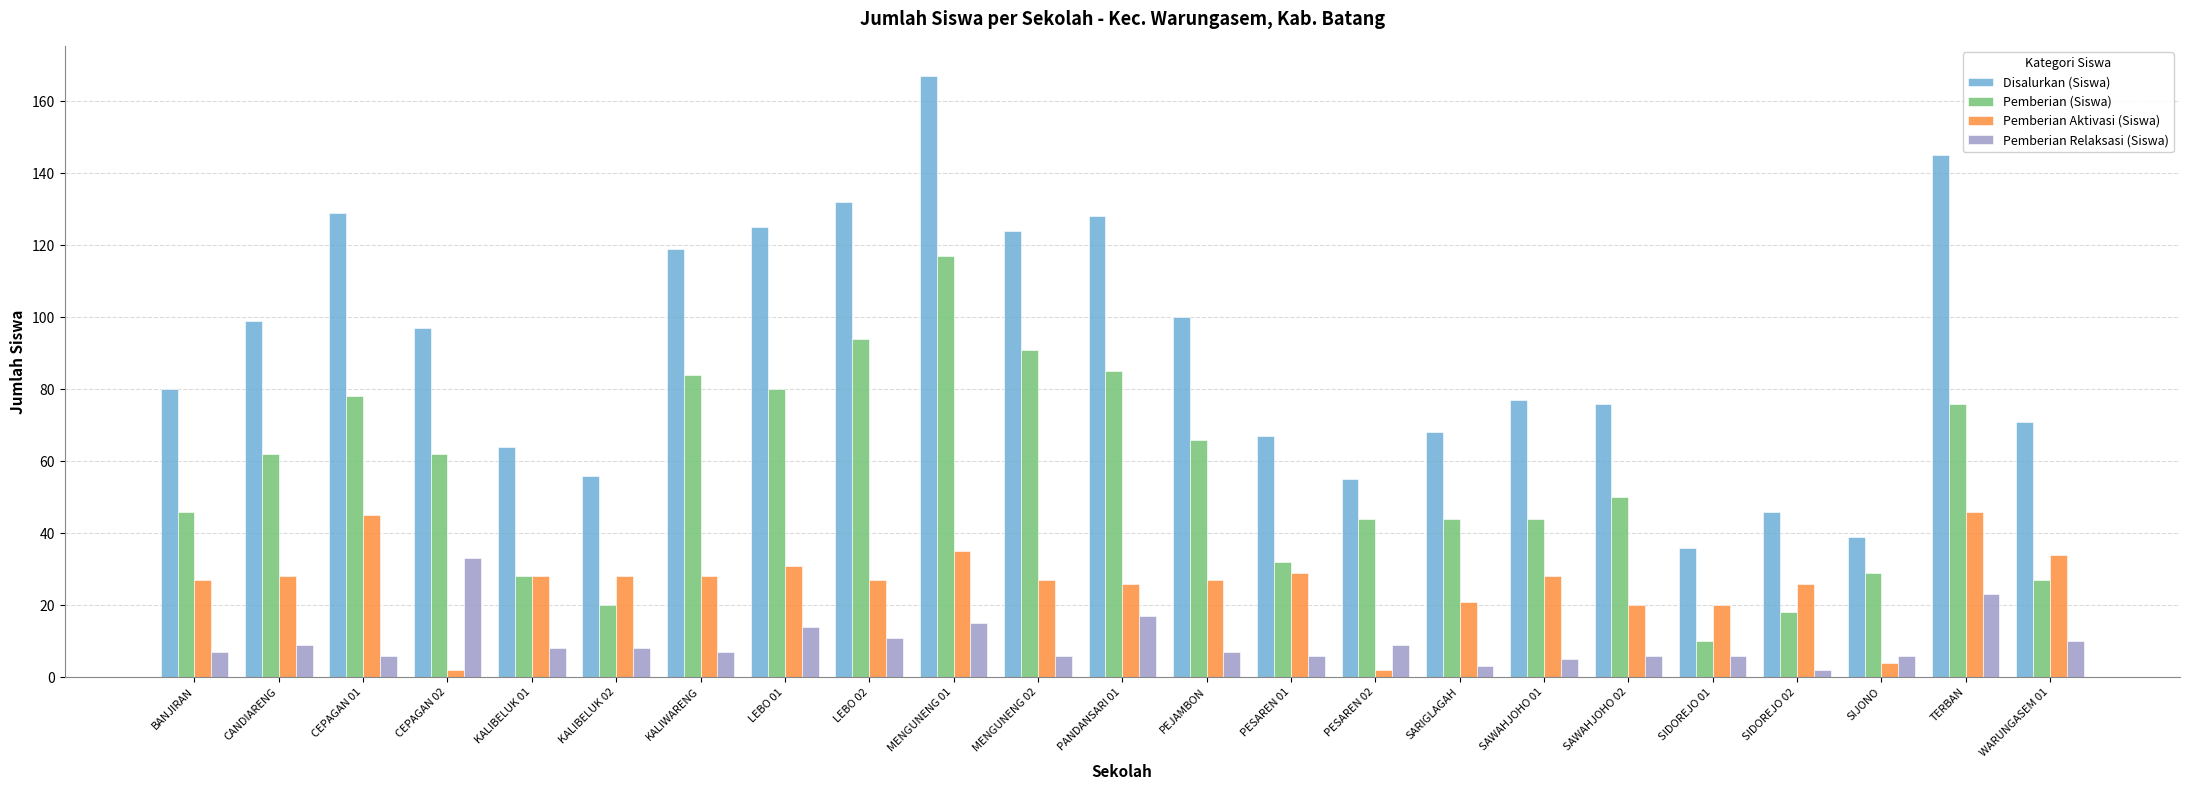

What is the difference between the maximum and second lowest values in the Pemberian (Siswa) series?

99